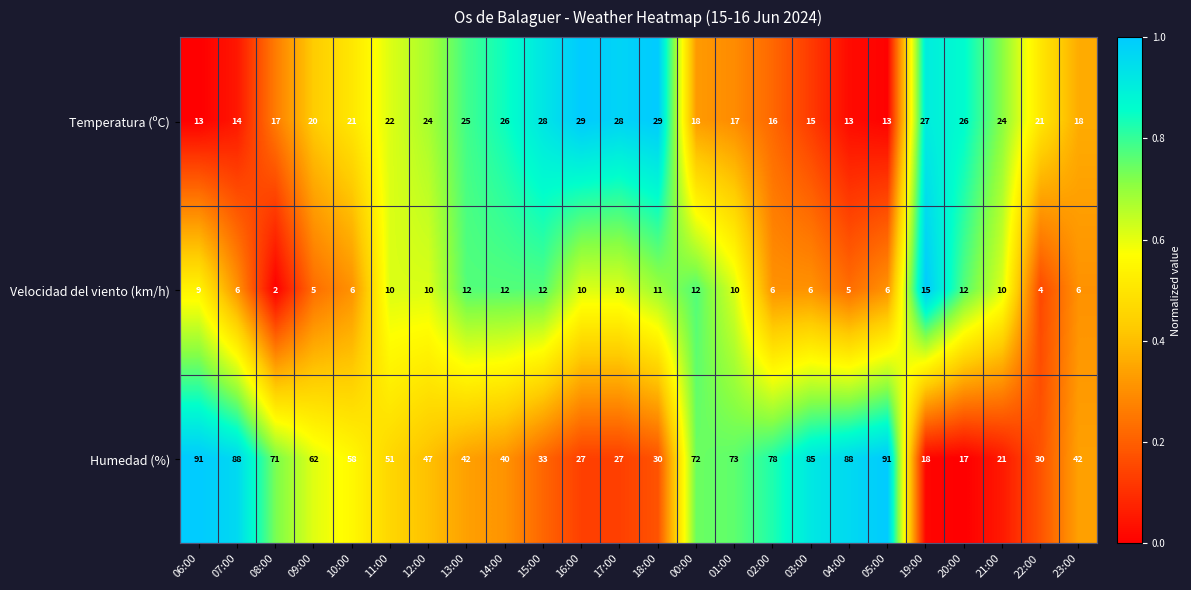

Between 06:00 and 02:00, which series saw the biggest shift?

Humedad (%)